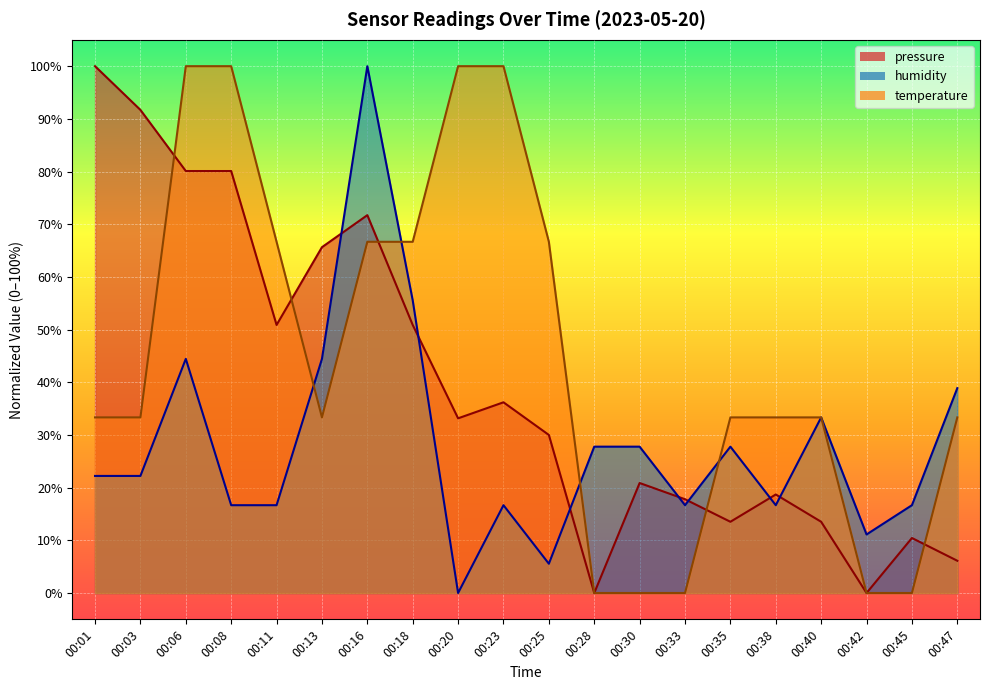

After their last crossing, which series has the higher values: temperature or humidity?

humidity